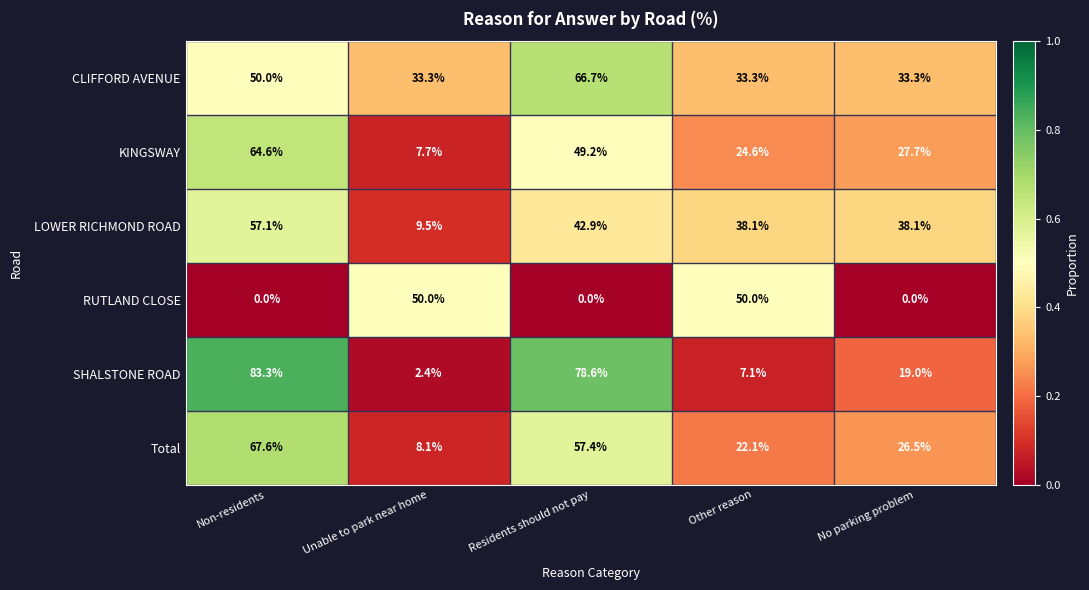

What is the lowest value of the Total series?

8.1